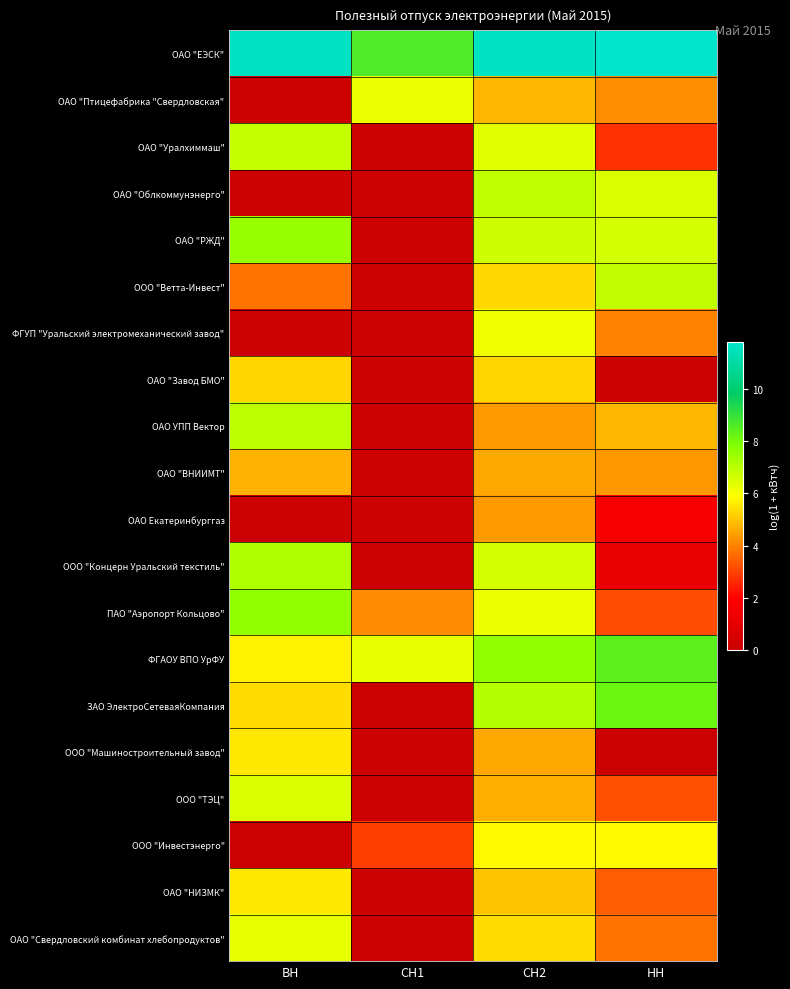

Reading left to right, list all the values displayed in this chart.

ОАО "ЕЭСК": ВН=11.6	СН1=8.6	СН2=11.6	НН=11.8
ОАО "Птицефабрика "Свердловская": ВН=0.0	СН1=6.2	СН2=4.8	НН=4.2
ОАО "Уралхиммаш": ВН=6.8	СН1=0.0	СН2=6.3	НН=2.8
ОАО "Облкоммунэнерго": ВН=0.0	СН1=0.0	СН2=6.9	НН=6.5
ОАО "РЖД": ВН=7.5	СН1=0.0	СН2=6.7	НН=6.6
ООО "Ветта-Инвест": ВН=3.8	СН1=0.0	СН2=5.3	НН=6.8
ФГУП "Уральский электромеханический завод": ВН=0.0	СН1=0.0	СН2=6.1	НН=4.0
ОАО "Завод БМО": ВН=5.3	СН1=0.0	СН2=5.3	НН=0.0
ОАО УПП Вектор: ВН=7.0	СН1=0.0	СН2=4.4	НН=4.8
ОАО "ВНИИМТ": ВН=4.8	СН1=0.0	СН2=4.6	НН=4.3
ОАО Екатеринбурггаз: ВН=0.0	СН1=0.0	СН2=4.4	НН=1.6
ООО "Концерн Уральский текстиль": ВН=7.1	СН1=0.0	СН2=6.6	НН=1.2
ПАО "Аэропорт Кольцово": ВН=7.6	СН1=4.2	СН2=6.2	НН=3.2
ФГАОУ ВПО УрФУ: ВН=5.7	СН1=6.3	СН2=7.6	НН=8.4
ЗАО ЭлектроСетеваяКомпания: ВН=5.4	СН1=0.0	СН2=7.0	НН=8.2
ООО "Машиностроительный завод": ВН=5.5	СН1=0.0	СН2=4.6	НН=0.0
ООО "ТЭЦ": ВН=6.5	СН1=0.0	СН2=4.7	НН=3.2
ООО "Инвестэнерго": ВН=0.0	СН1=2.9	СН2=5.8	НН=5.8
ОАО "НИЗМК": ВН=5.6	СН1=0.0	СН2=5.0	НН=3.5
ОАО "Свердловский комбинат хлебопродуктов": ВН=6.3	СН1=0.0	СН2=5.4	НН=3.8